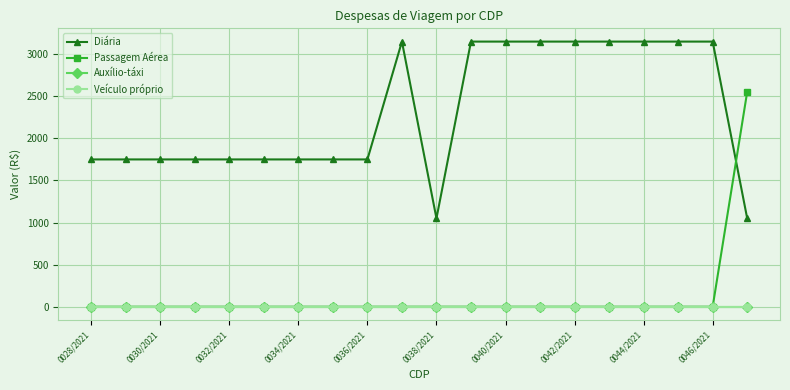

Does the chart display data point markers on the line(s)?

Yes